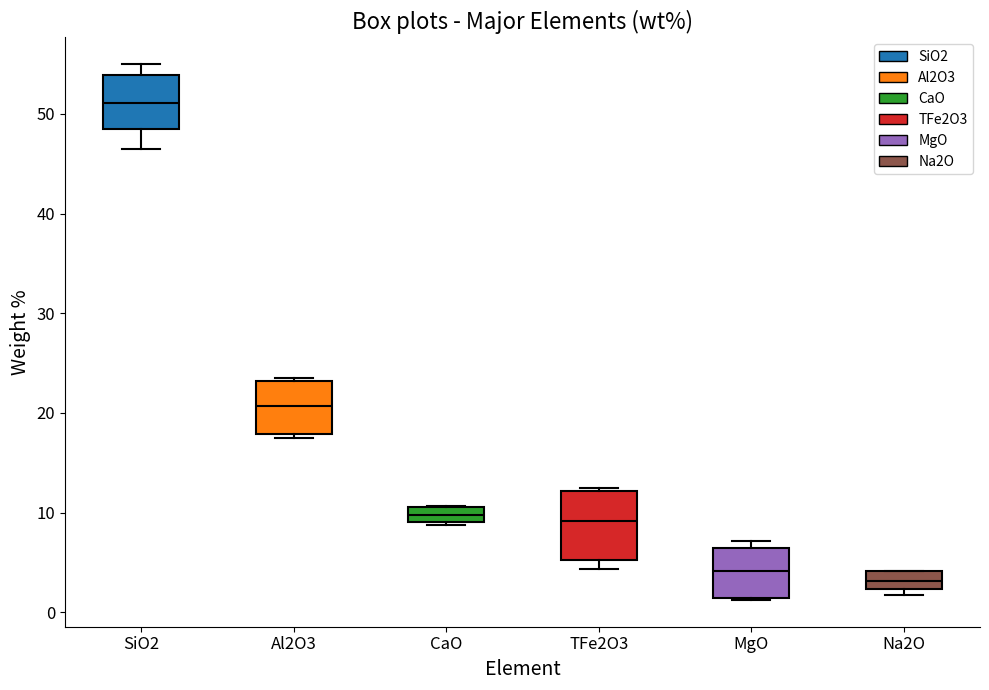

Reading left to right, transcribe this box plot: for each box, give where its median line is, the range the box spans, and where its two whiskers end, as read against the y-axis. The values are not printed on the chart, so give them approximately, as read against the axis.

SiO2: median 51, box 49 to 54, whiskers 46 to 55
Al2O3: median 21, box 18 to 23, whiskers 17 to 24
CaO: median 10, box 9 to 11, whiskers 9 (just below the box's lower edge) to 11
TFe2O3: median 9, box 5 to 12, whiskers 4 to 12
MgO: median 4, box 1 to 6, whiskers 1 to 7
Na2O: median 3, box 2 to 4, whiskers 2 (just below the box's lower edge) to 4